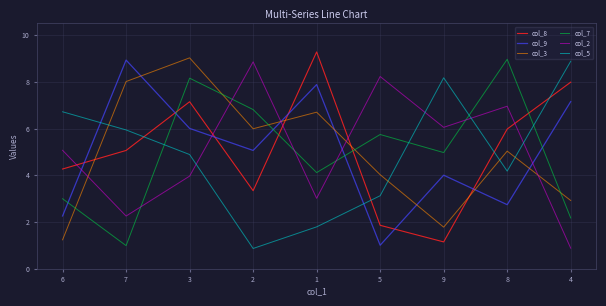

What is the lowest value of the col_9 series?

1.0